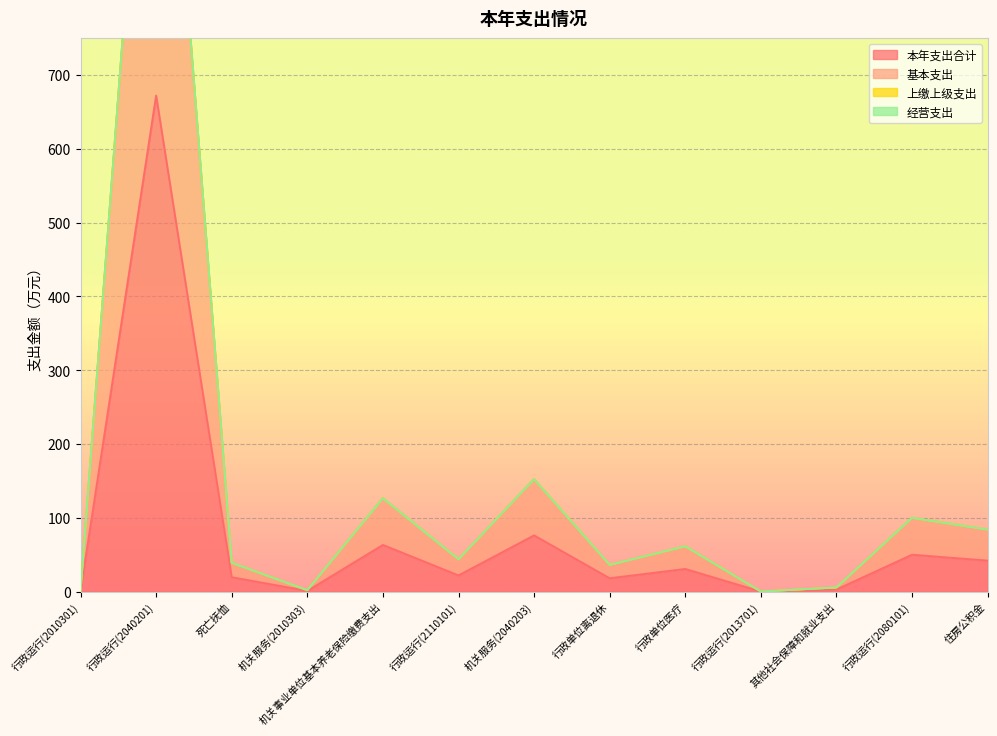

The value of 本年支出合计 at 行政单位离退休 is 10.8. True or false?

False